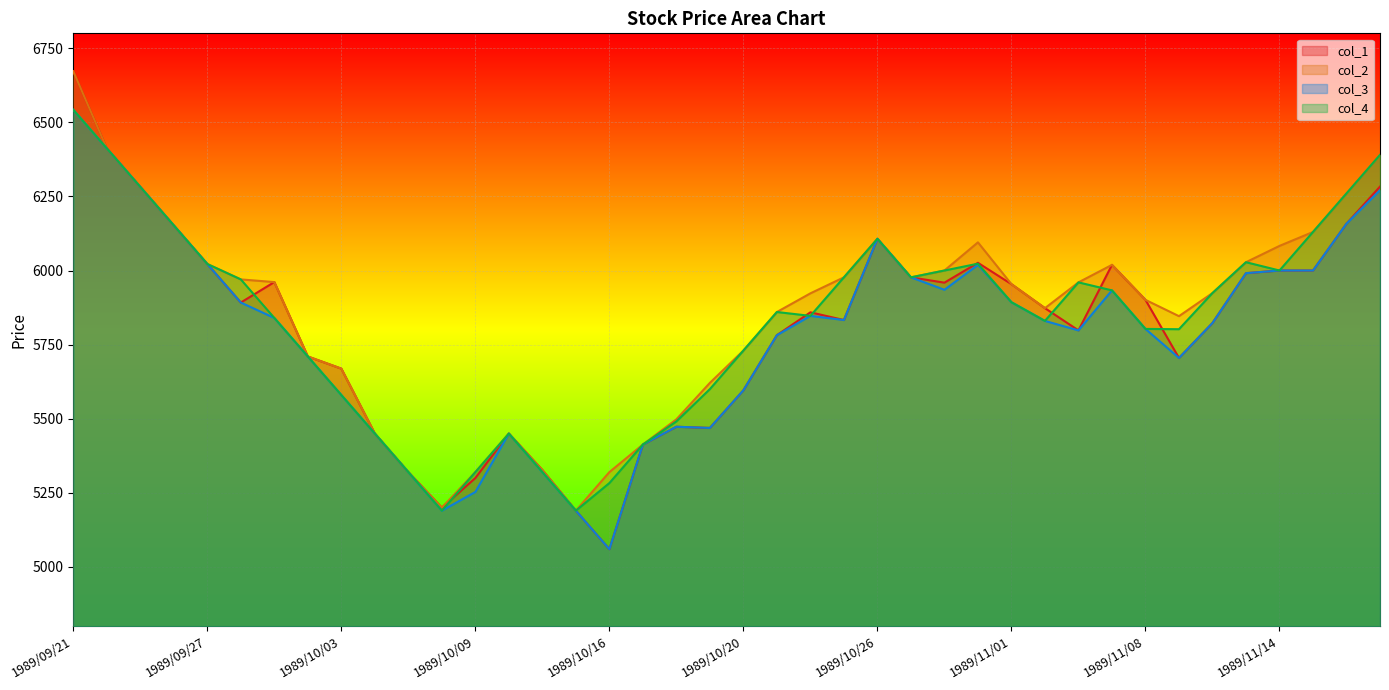

Rank the series at 1989/11/02 from lowest to highest value.

col_3, col_4, col_1, col_2